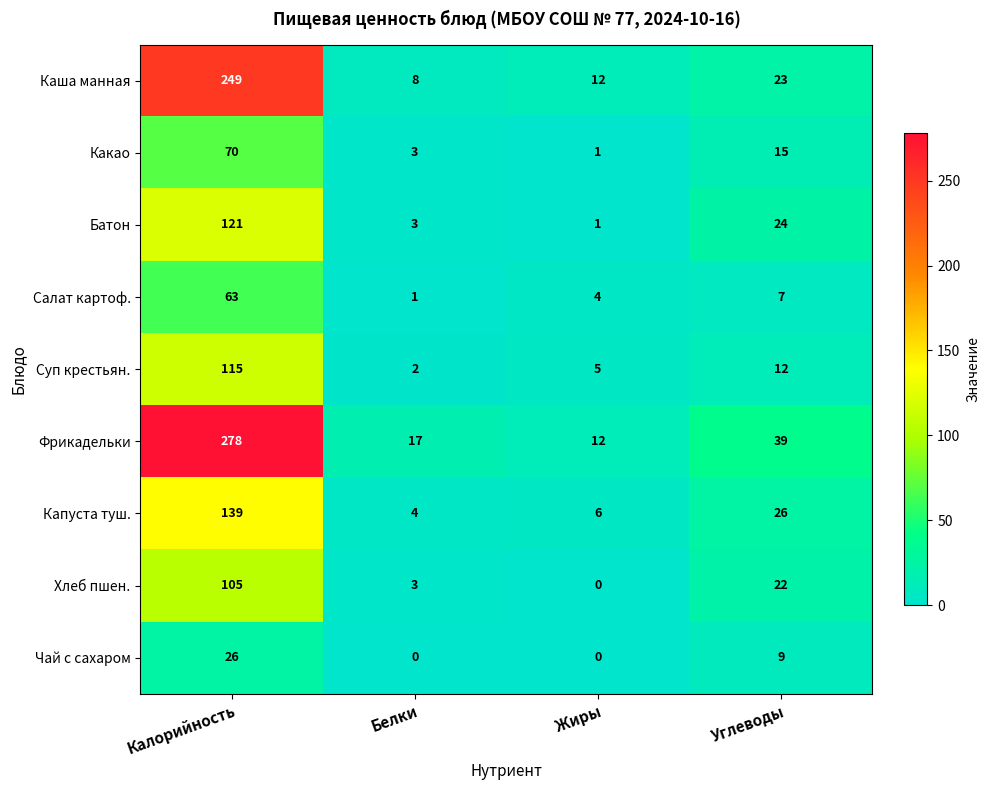

Is it true that Фрикадельки equals 39 at Углеводы?

True